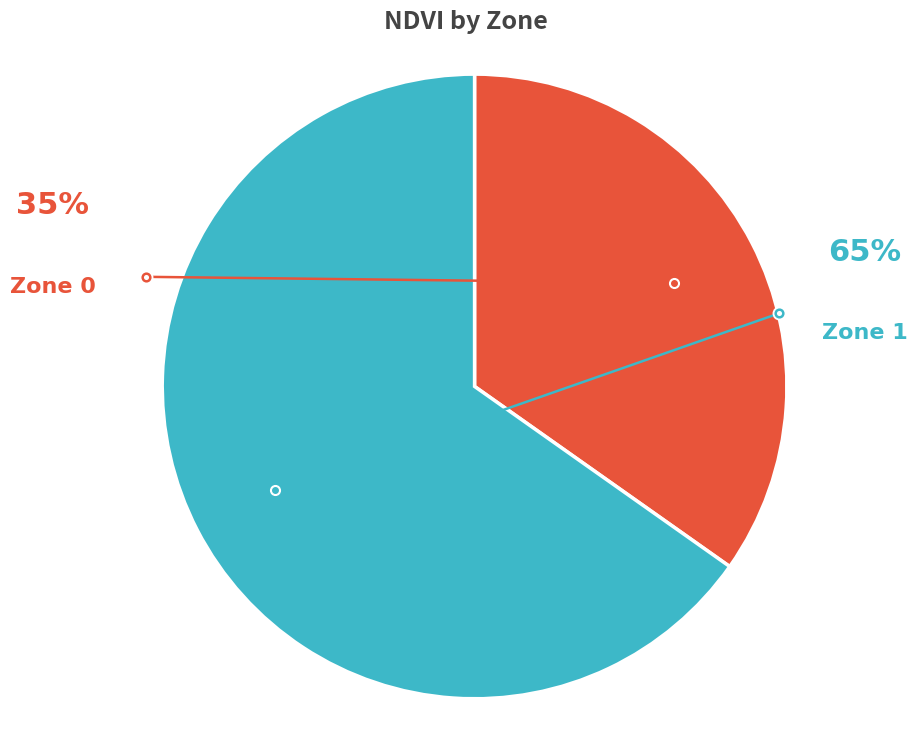

Between Zone 0 and Zone 1, which is larger?

Zone 1